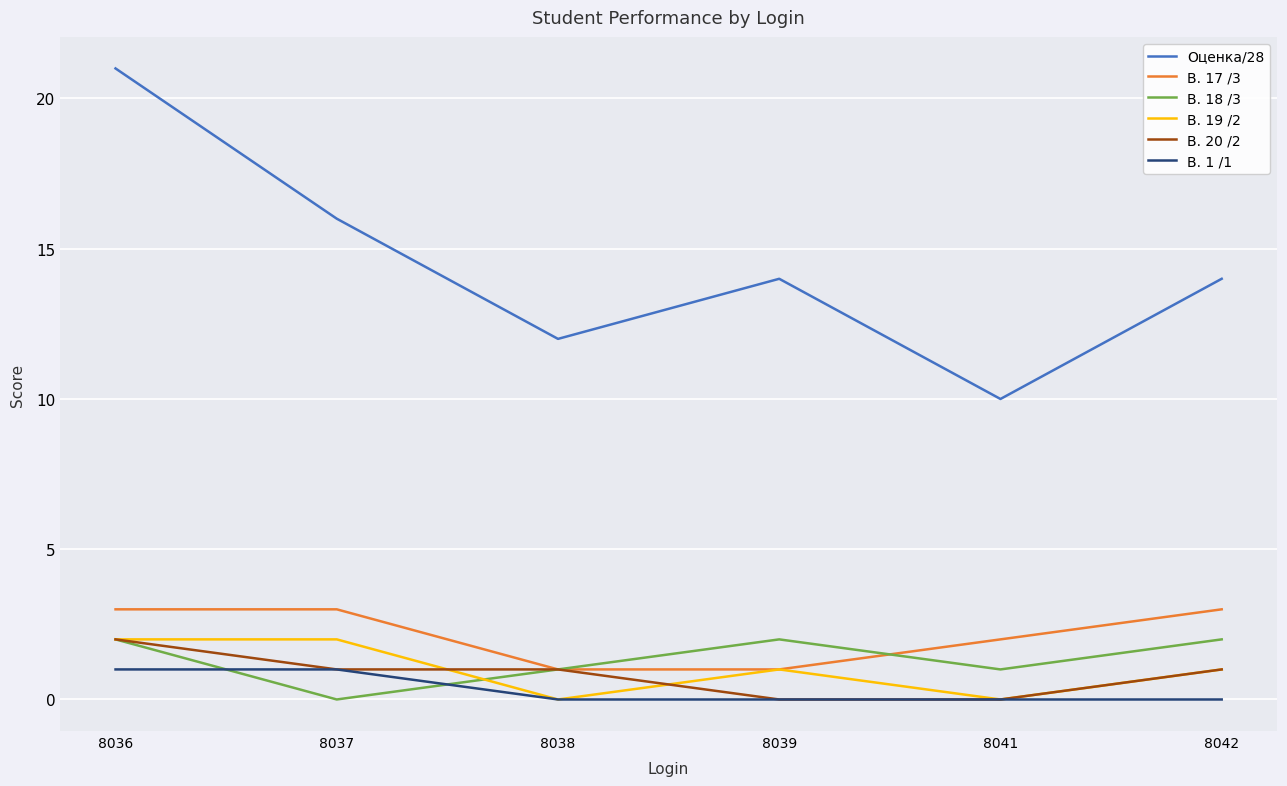

True or false: В. 18 /3 has a value of -1 at 8037.

False